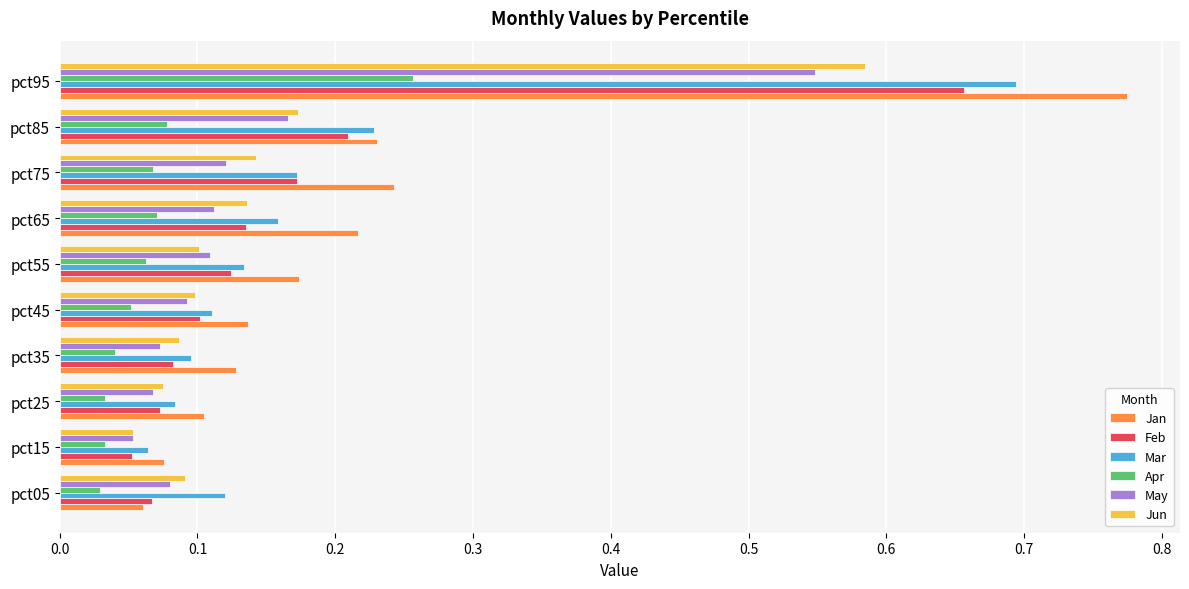

What is the sum of all Jan values?

2.1